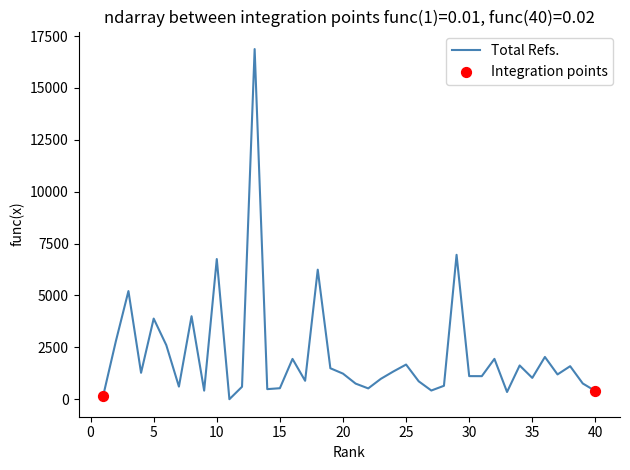

What is the difference between the maximum and minimum values?

16872